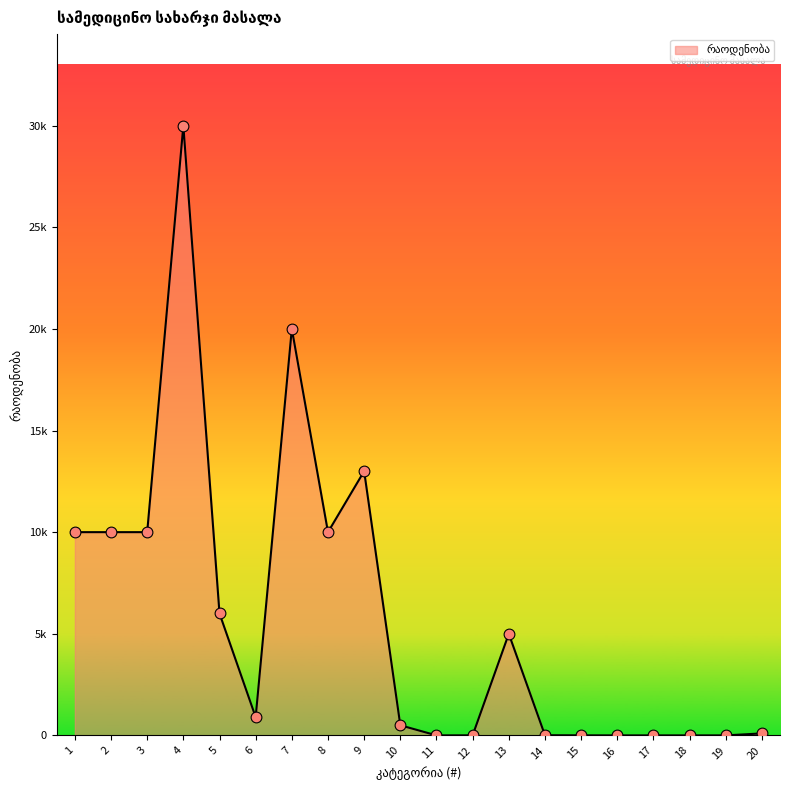

Which has a higher value, 20 or 9?

9